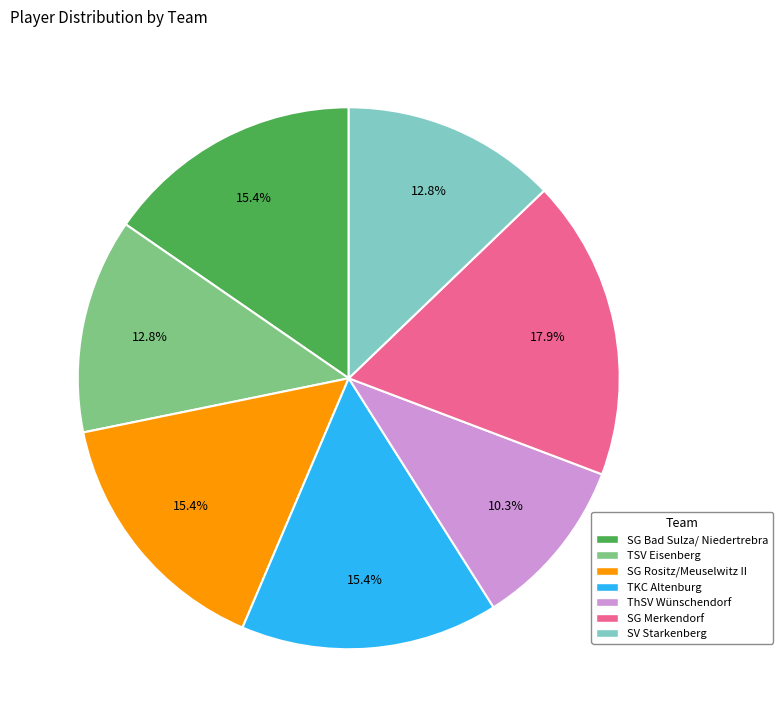

Is there any slice that represents more than half of the pie?

No